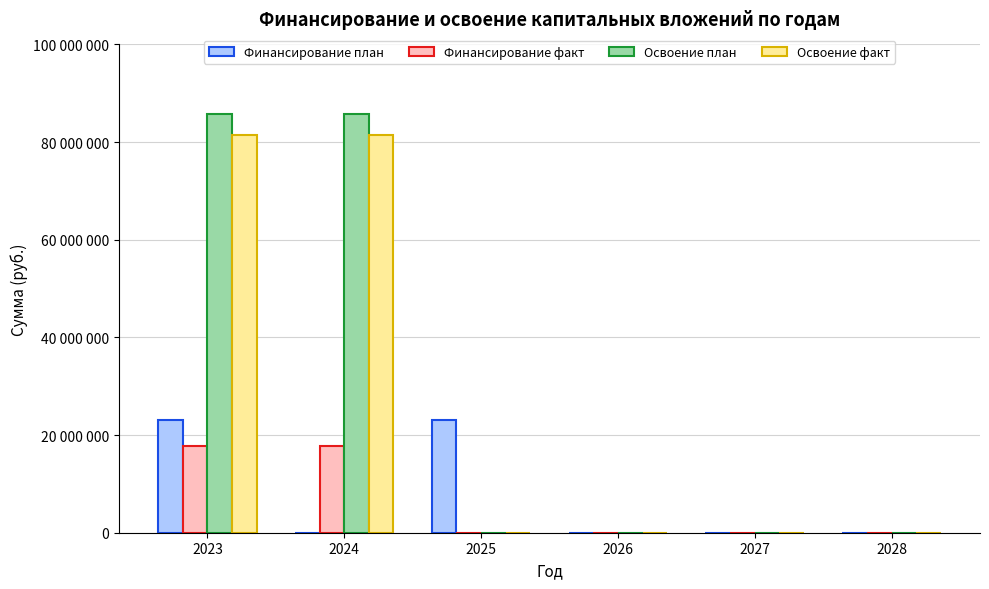

Which series has the largest range (max minus min)?

Освоение план